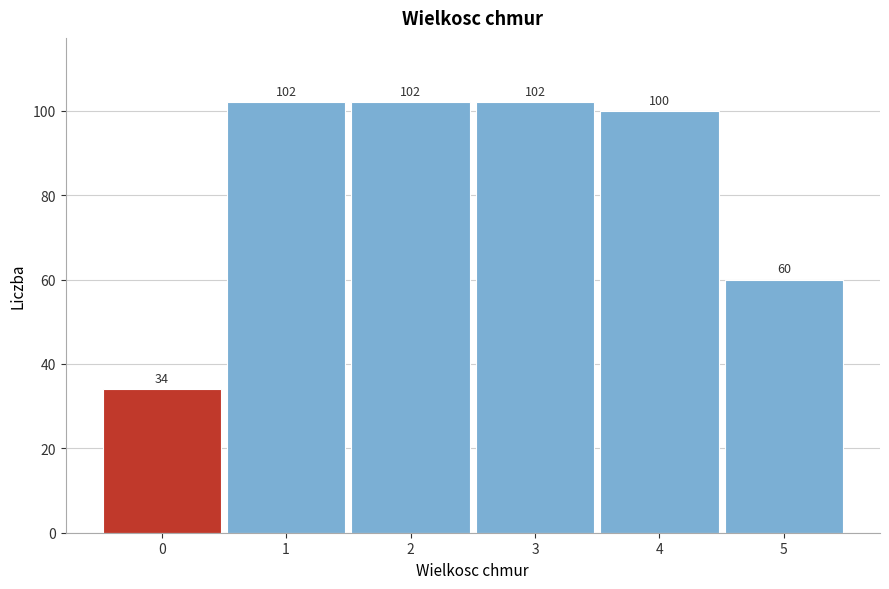

Reading left to right, what are all the values shown in this chart?

0=34	1=102	2=102	3=102	4=100	5=60